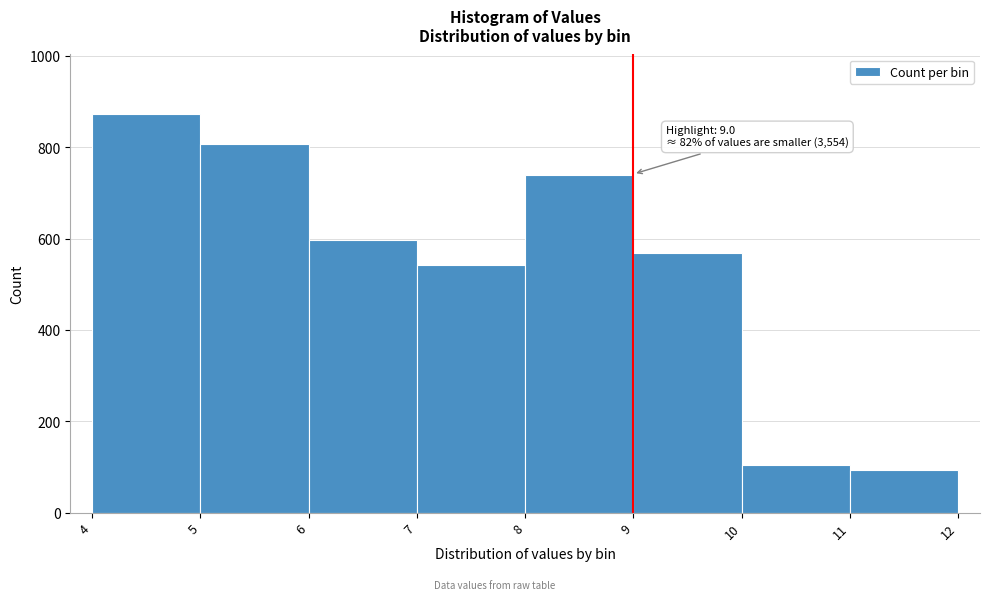

Over which range of the x-axis is the bar tallest?

4 to 5